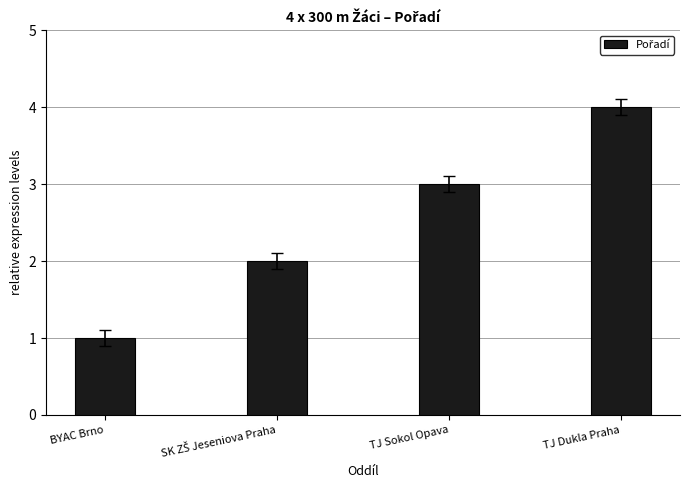

What is the value of the 2nd bar from the left?

2